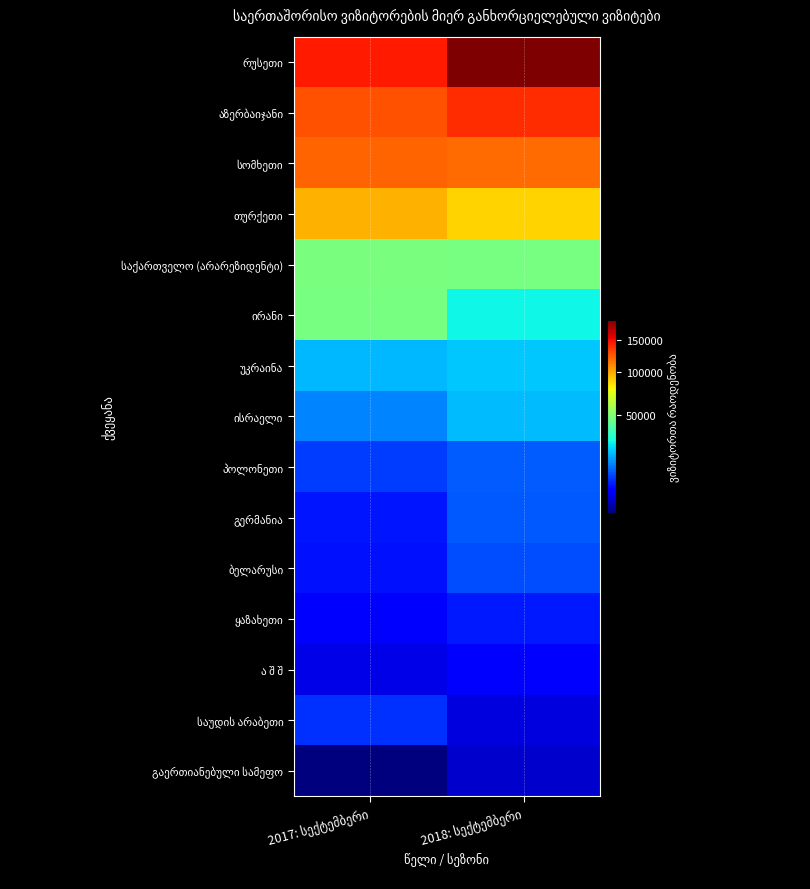

List the labels in order of აზერბაიჯანი value, smallest first.

2017: სექტემბერი, 2018: სექტემბერი